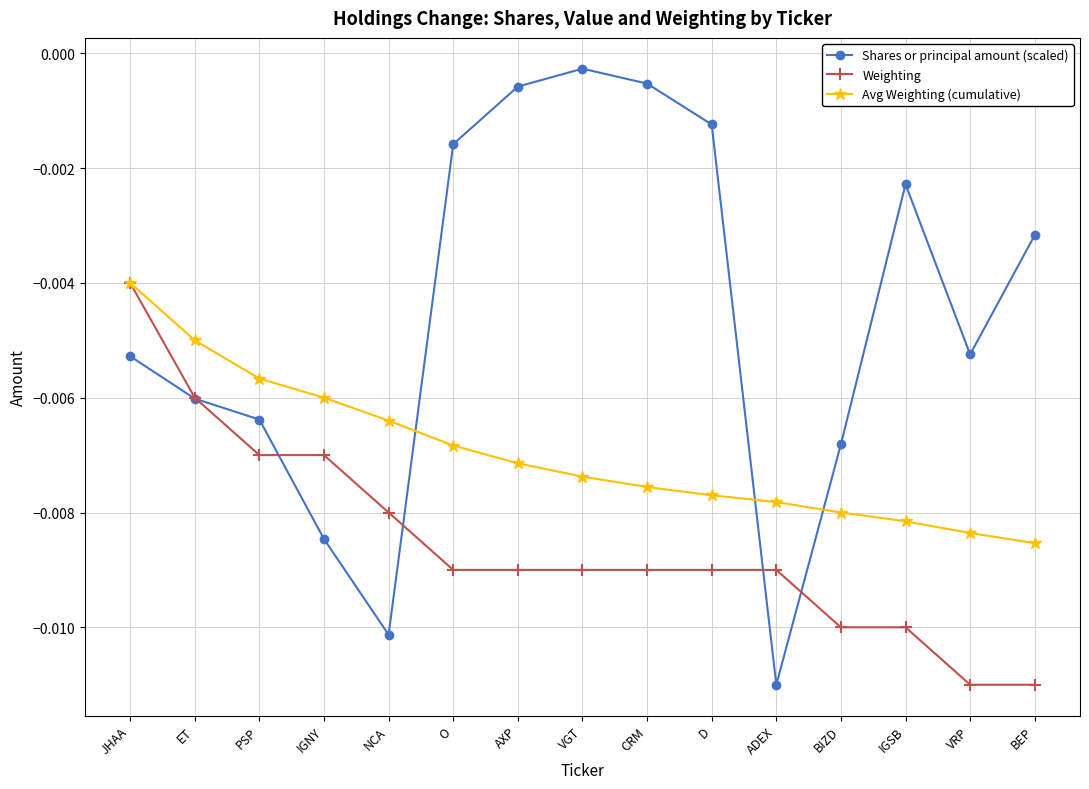

Between VGT and BIZD, which series saw the biggest shift?

Shares or principal amount (scaled)